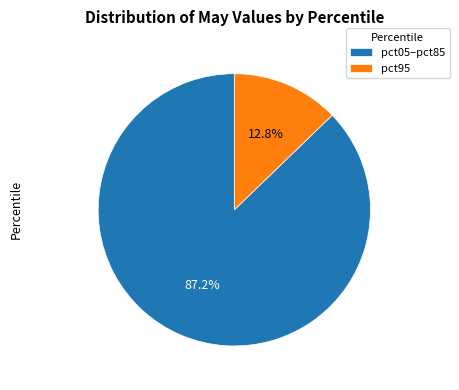

Which has a higher value, pct05–pct85 or pct95?

pct05–pct85